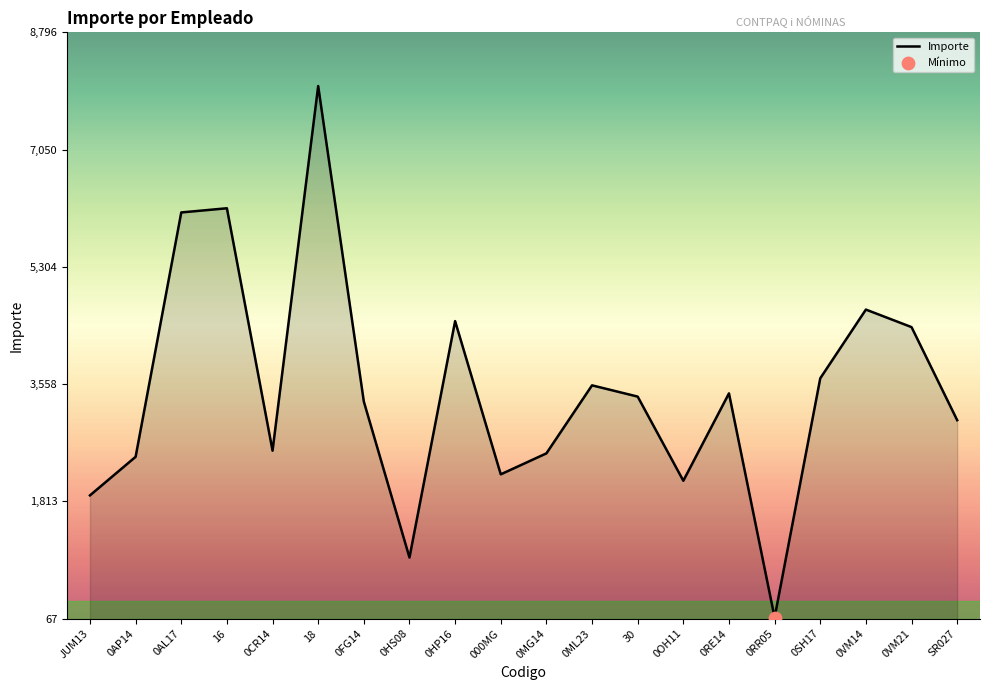

Which has a higher value, 0VM21 or 0AP14?

0VM21